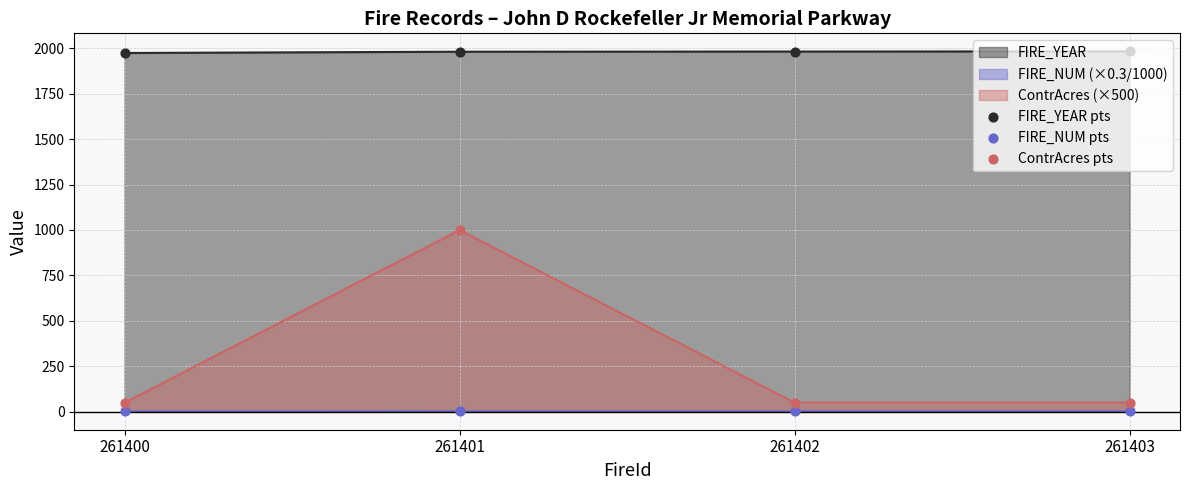

At which category is the sum across all series the highest?

261401